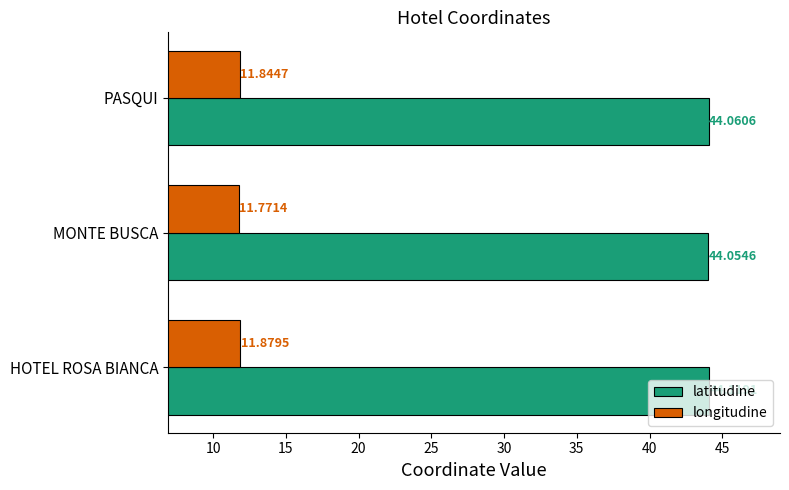

Between HOTEL ROSA BIANCA and PASQUI, which series saw the biggest shift?

latitudine